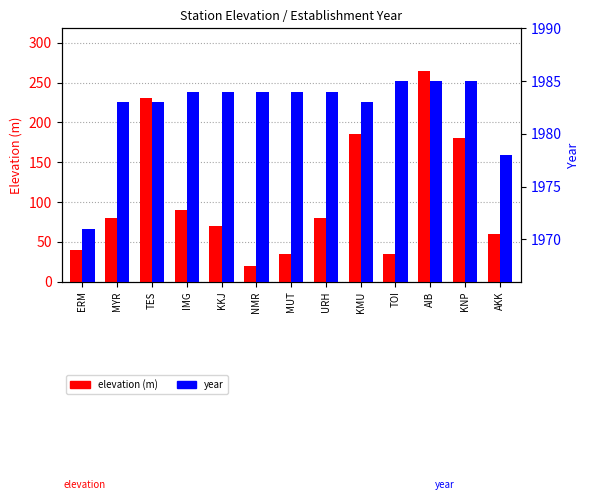

At URH, list the series in order from largest to smallest.

year, elevation (m)